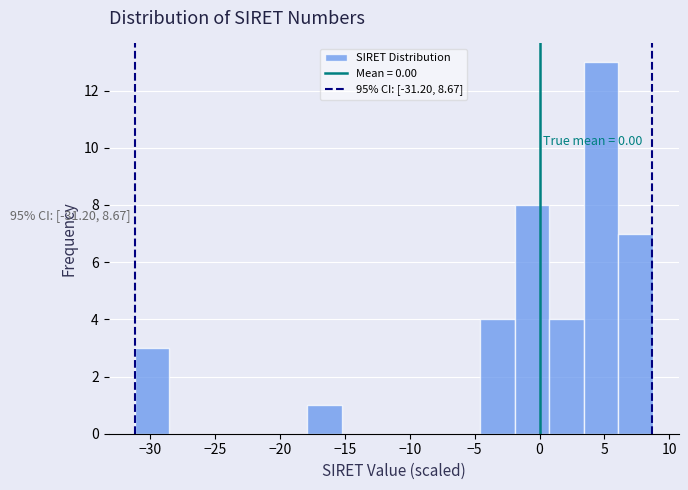

Over which range of the x-axis is the bar tallest?

3.5 to 6.0